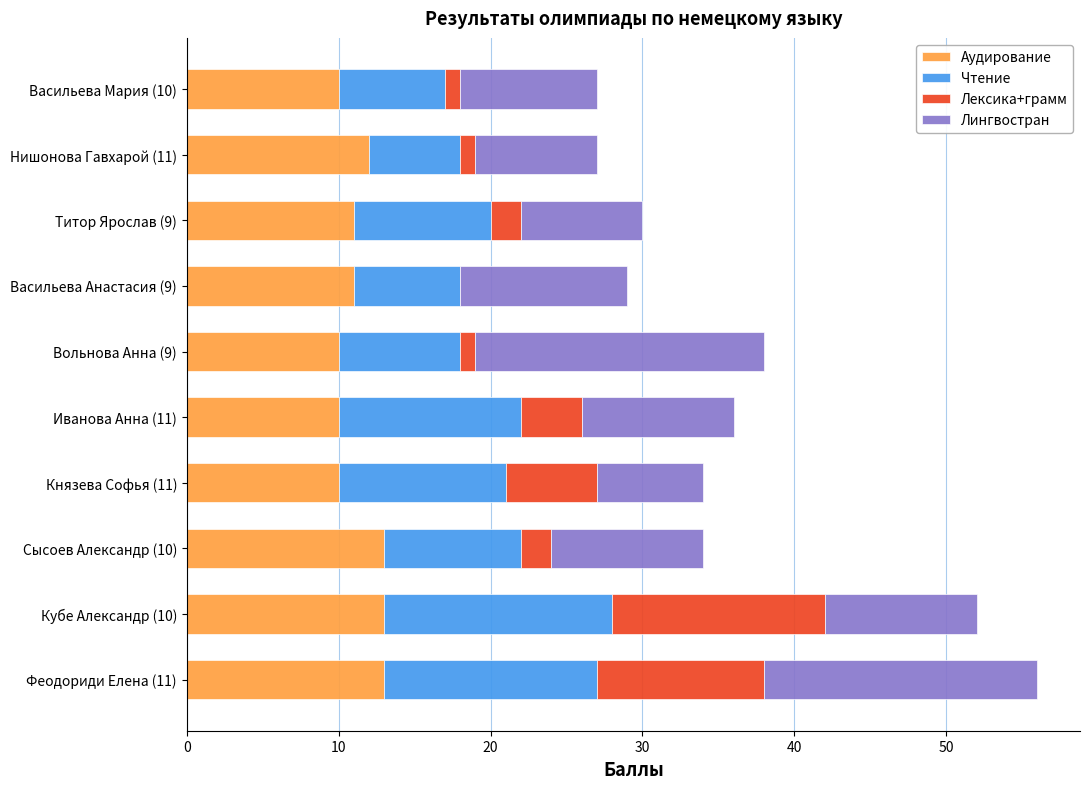

What is the maximum value for Аудирование?

13